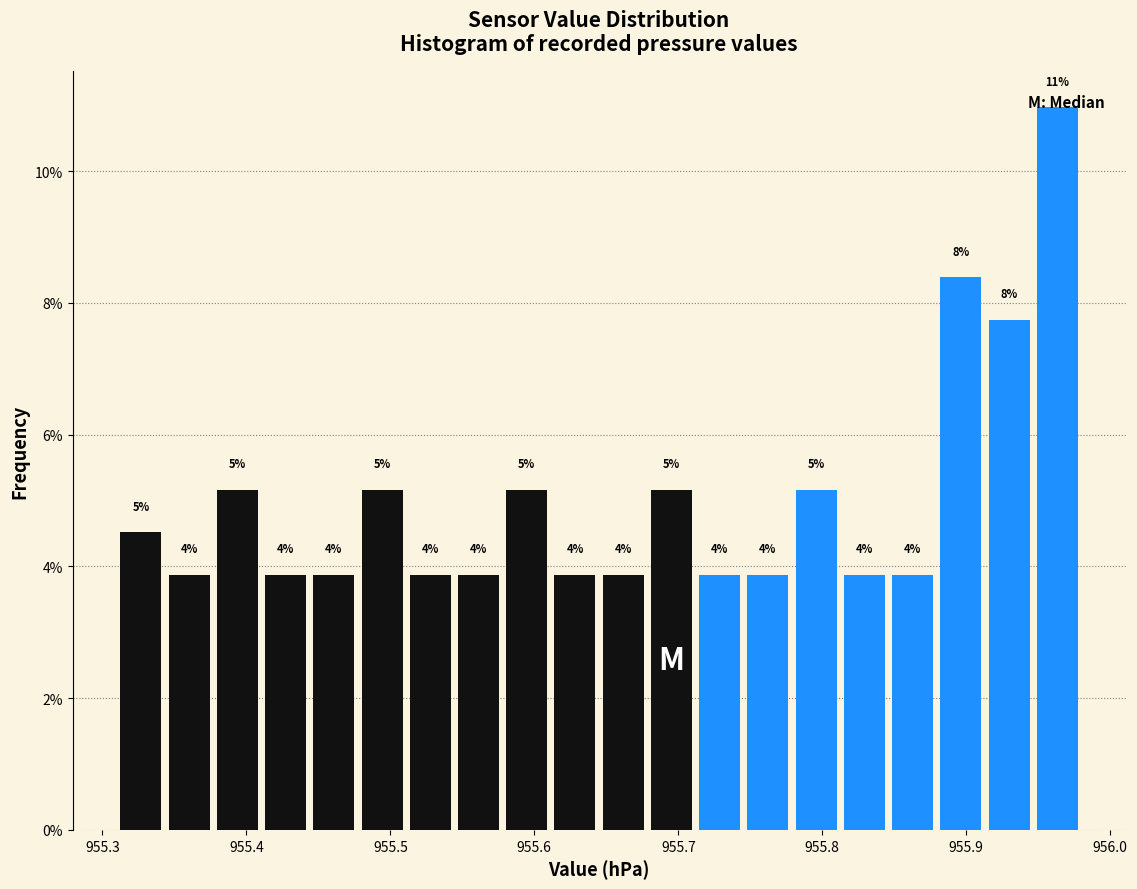

Read against the x-axis, roughly where is the centre of the tallest bar?

955.96